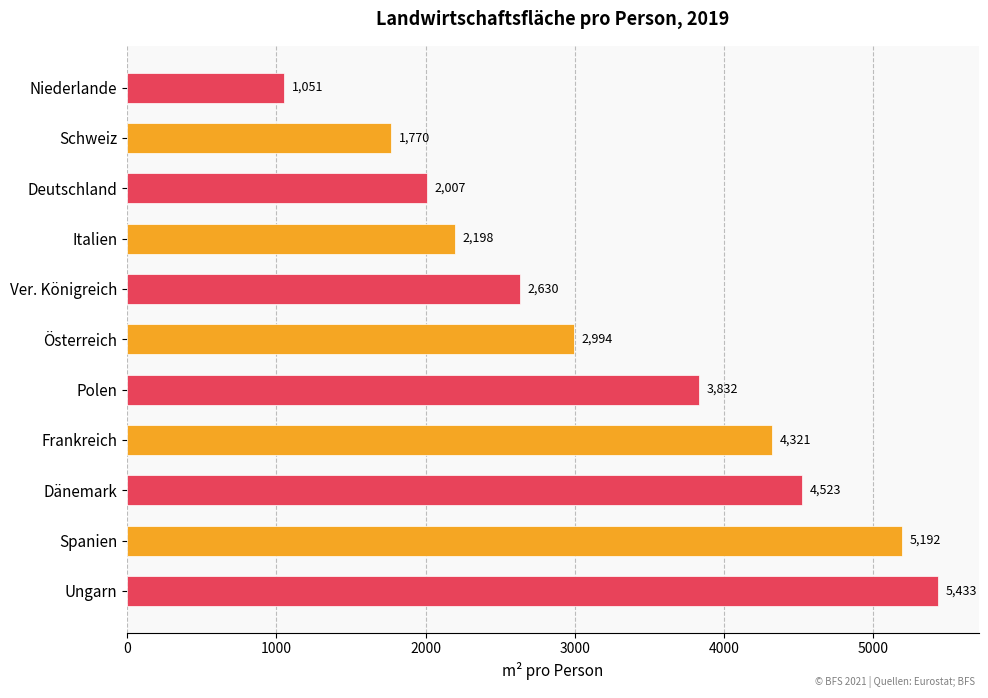

The chart shows a value of 2198.4 at Italien. True or false?

True